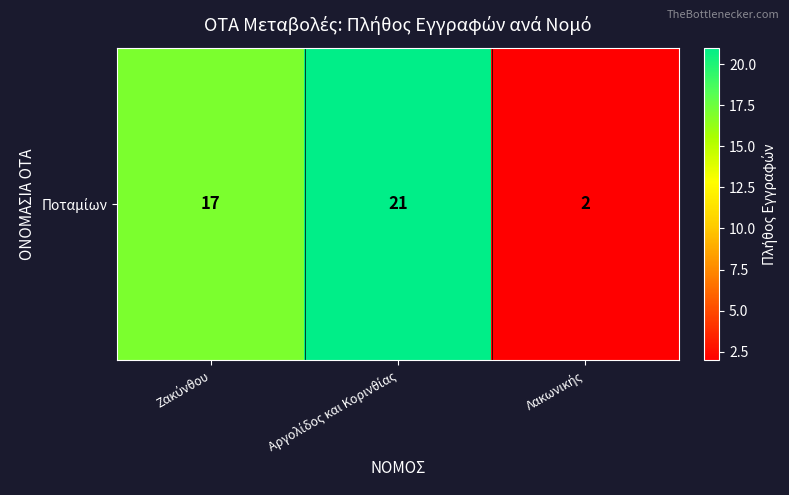

What is the difference between the second highest and minimum values?

15